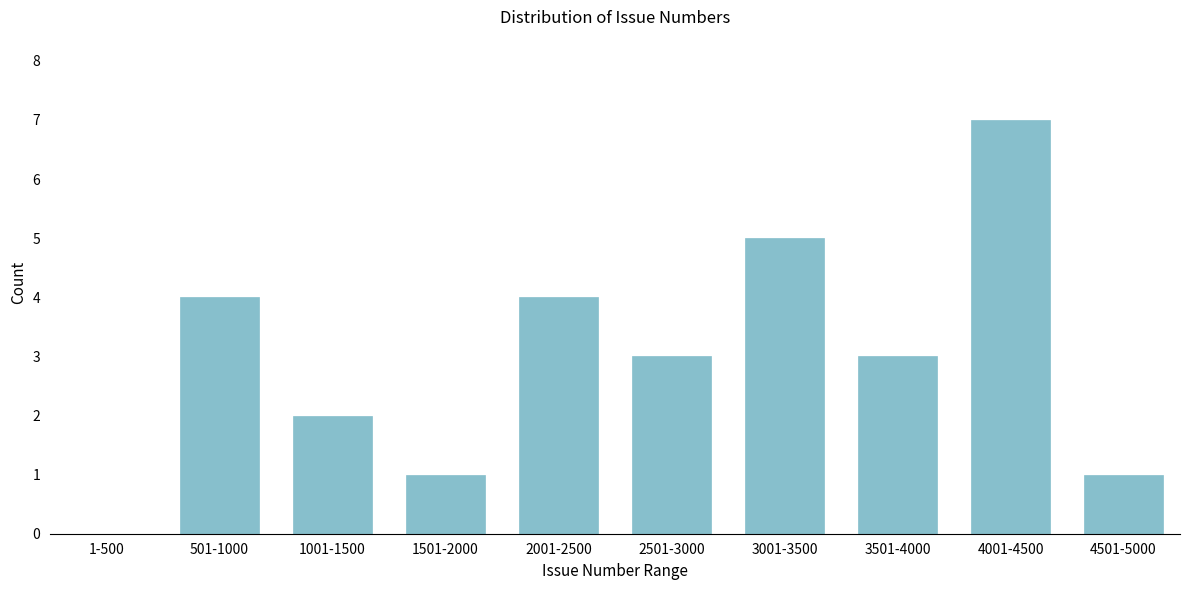

Reading left to right, extract all data points from this chart.

1-500=0	501-1000=4	1001-1500=2	1501-2000=1	2001-2500=4	2501-3000=3	3001-3500=5	3501-4000=3	4001-4500=7	4501-5000=1